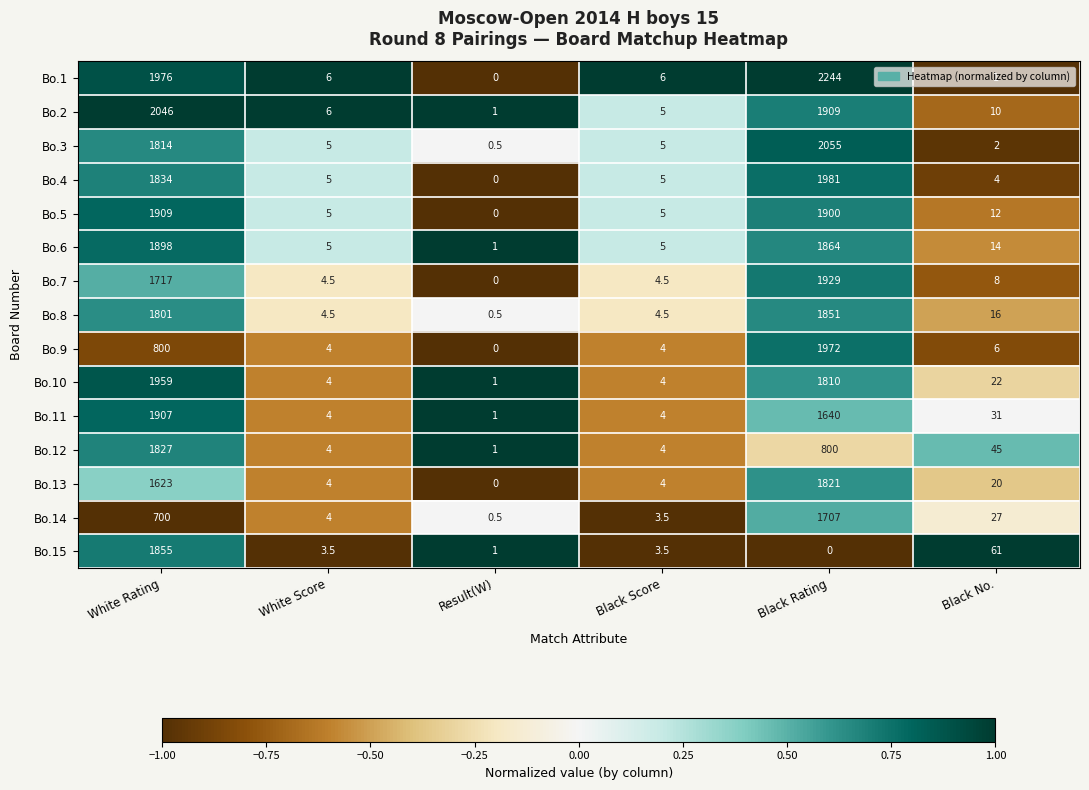

Which series changed the most between Black Rating and Black No.?

Bo.1